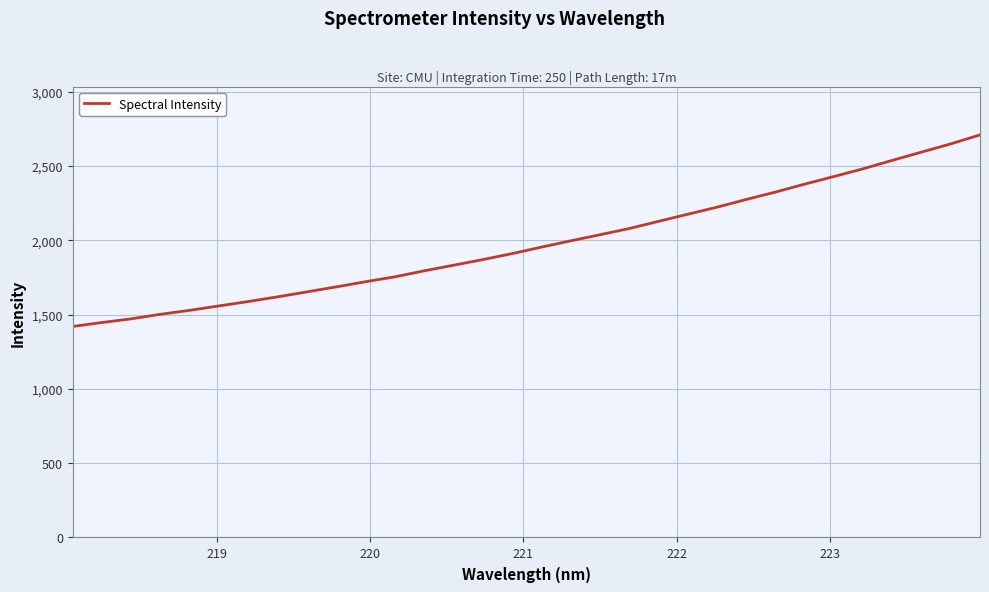

What is the maximum value shown in the chart?

2708.5